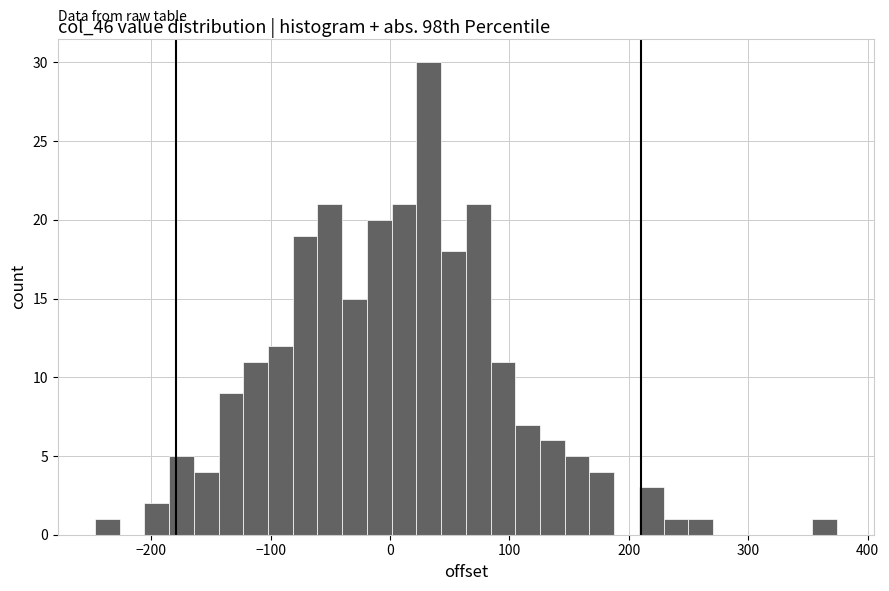

Around what value on the x-axis is the tallest bar? Give the approximate position of its centre, as read against the axis.

30